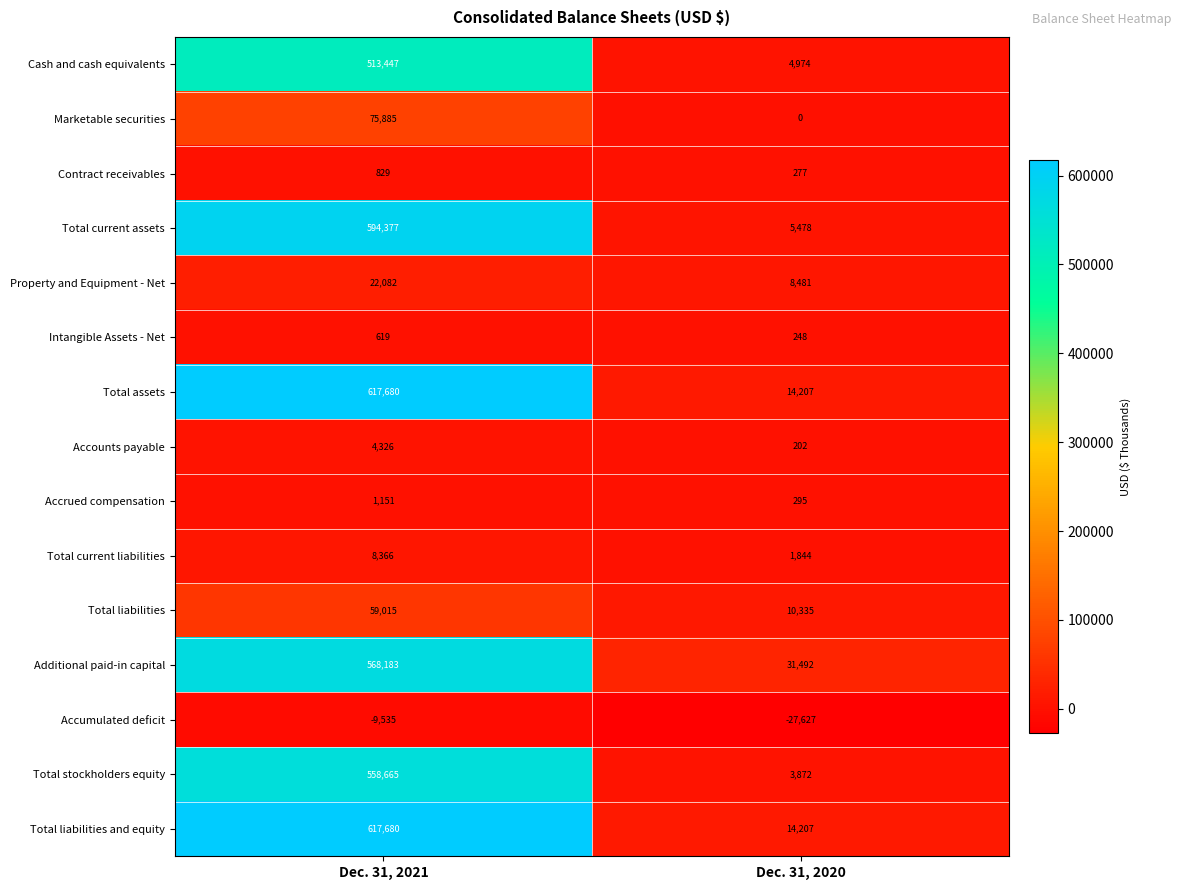

Reading right to left, what are all the values shown in this chart?

Cash and cash equivalents: Dec. 31, 2020=4974	Dec. 31, 2021=513447
Marketable securities: Dec. 31, 2020=0	Dec. 31, 2021=75885
Contract receivables: Dec. 31, 2020=277	Dec. 31, 2021=829
Total current assets: Dec. 31, 2020=5478	Dec. 31, 2021=594377
Property and Equipment - Net: Dec. 31, 2020=8481	Dec. 31, 2021=22082
Intangible Assets - Net: Dec. 31, 2020=248	Dec. 31, 2021=619
Total assets: Dec. 31, 2020=14207	Dec. 31, 2021=617680
Accounts payable: Dec. 31, 2020=202	Dec. 31, 2021=4326
Accrued compensation: Dec. 31, 2020=295	Dec. 31, 2021=1151
Total current liabilities: Dec. 31, 2020=1844	Dec. 31, 2021=8366
Total liabilities: Dec. 31, 2020=10335	Dec. 31, 2021=59015
Additional paid-in capital: Dec. 31, 2020=31492	Dec. 31, 2021=568183
Accumulated deficit: Dec. 31, 2020=-27627	Dec. 31, 2021=-9535
Total stockholders equity: Dec. 31, 2020=3872	Dec. 31, 2021=558665
Total liabilities and equity: Dec. 31, 2020=14207	Dec. 31, 2021=617680